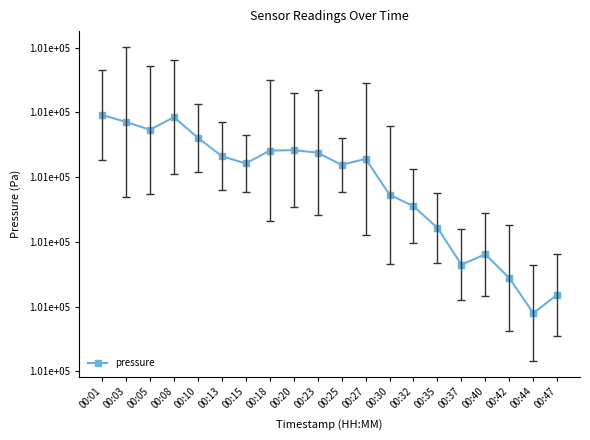

Is this an area chart (filled region under the line)?

No